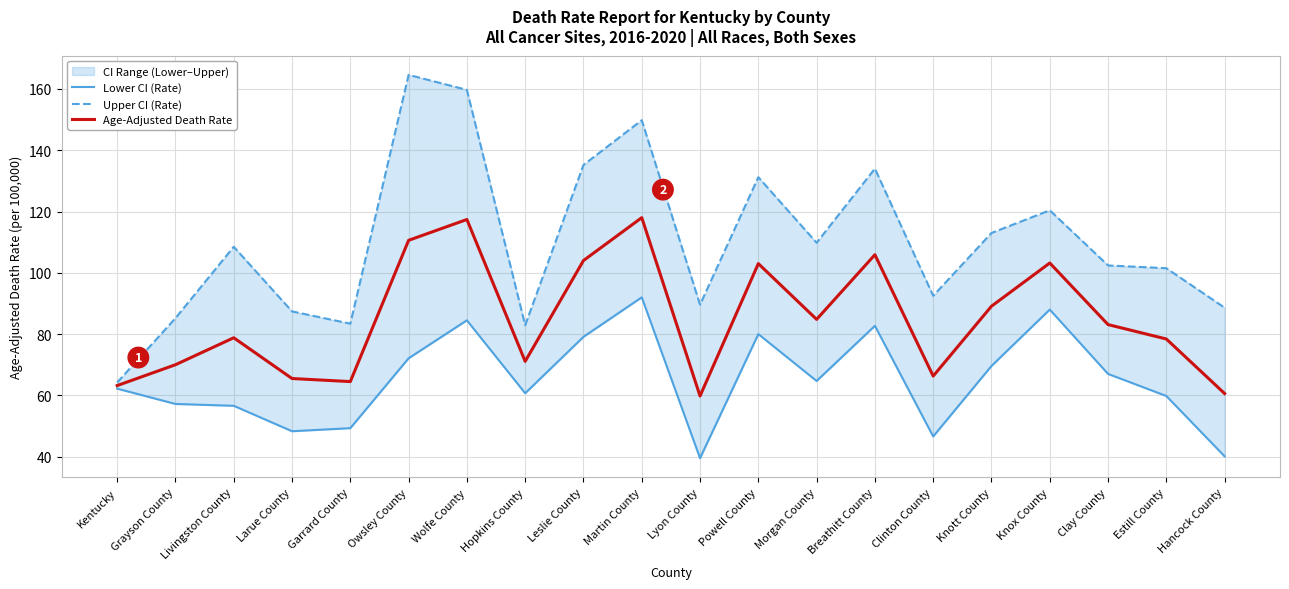

What is the difference between the highest and lowest values at Estill County?

41.7